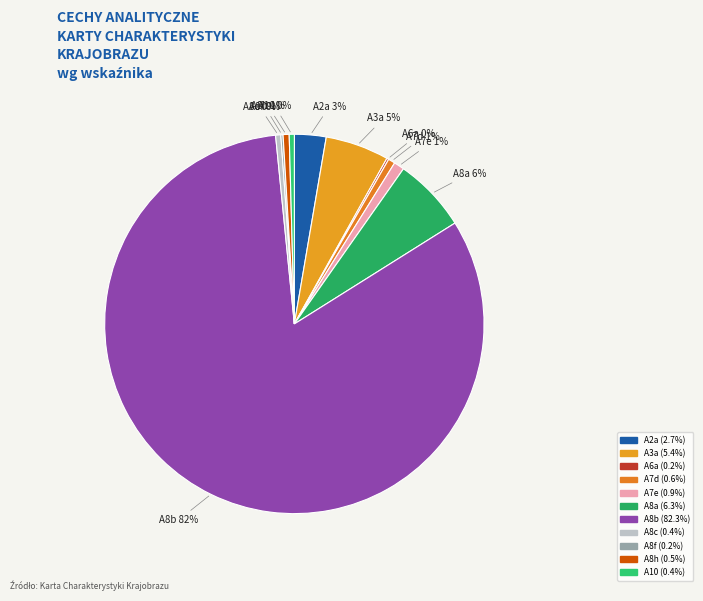

Does any single category account for the majority?

Yes